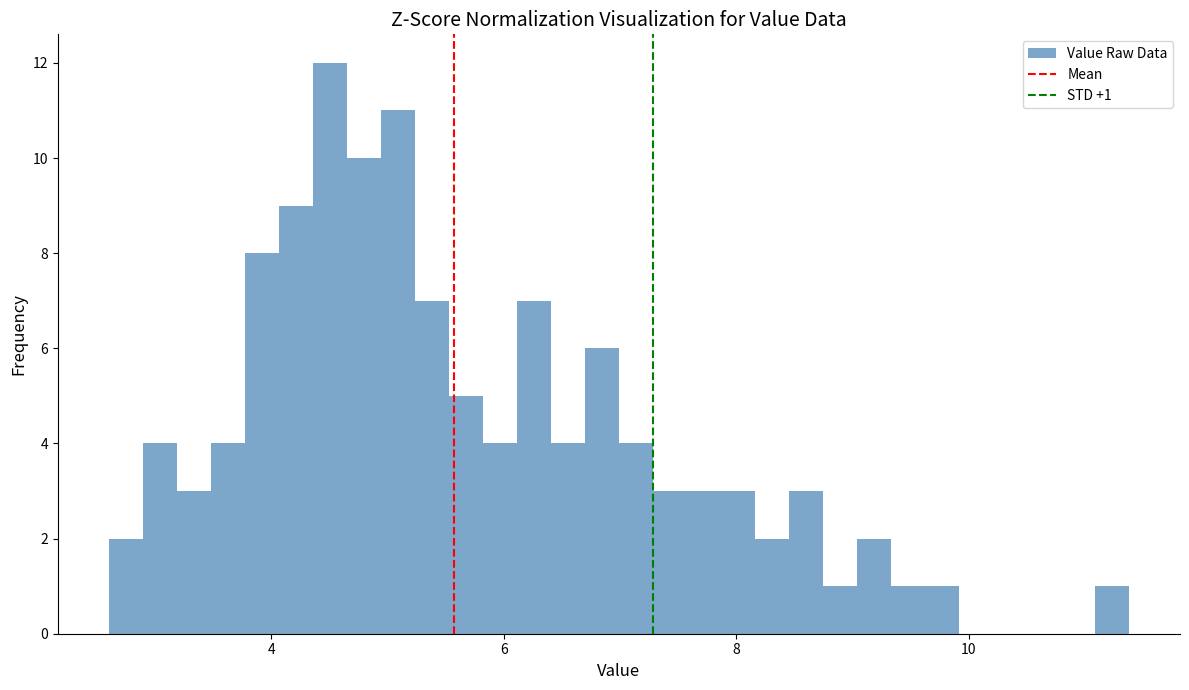

Read against the x-axis, roughly where is the centre of the tallest bar?

4.6